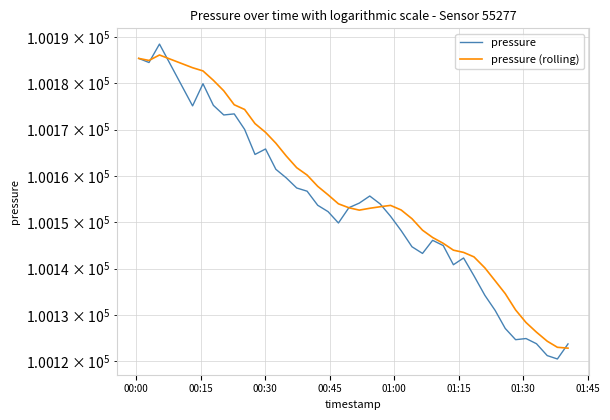

Which series has the largest range (max minus min)?

pressure